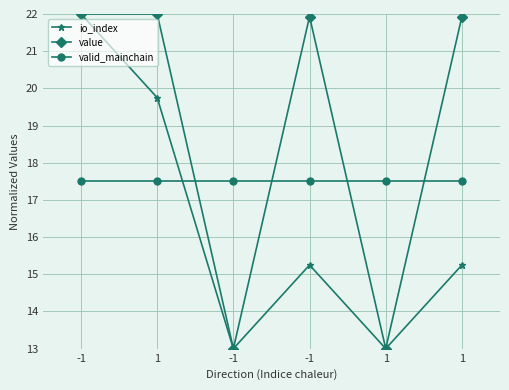

Where does the value series first go above 21?

-1